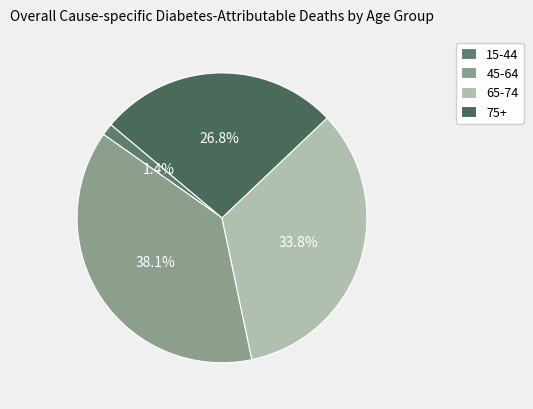

Rank the categories by value from highest to lowest.

45-64, 65-74, 75+, 15-44